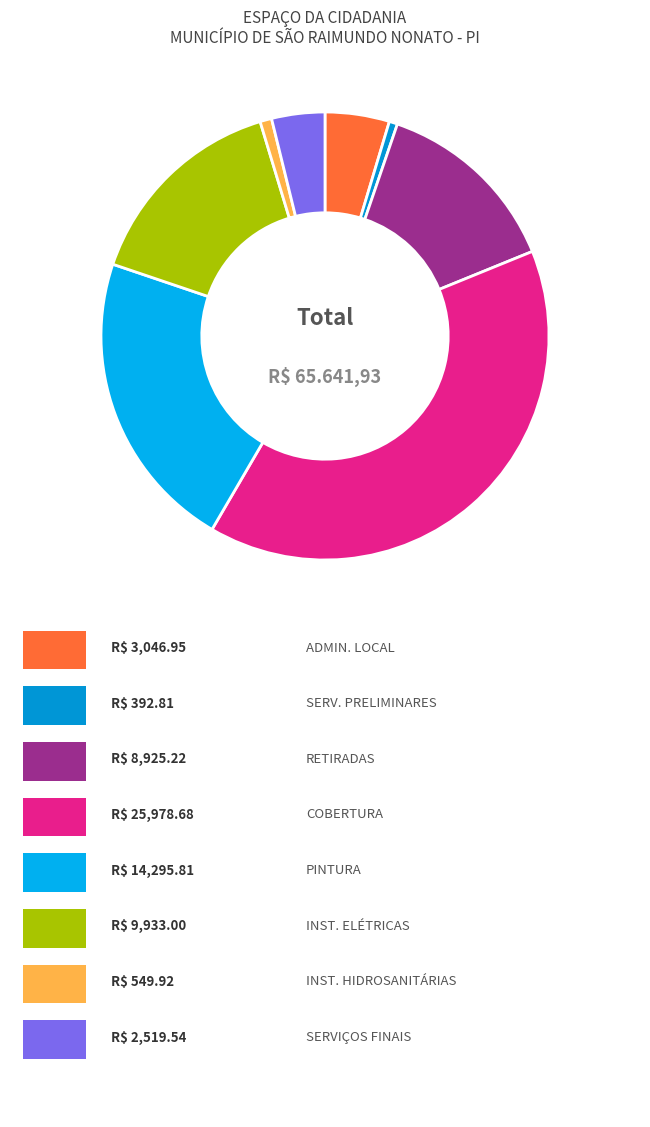

How many segments does this pie chart have?

8